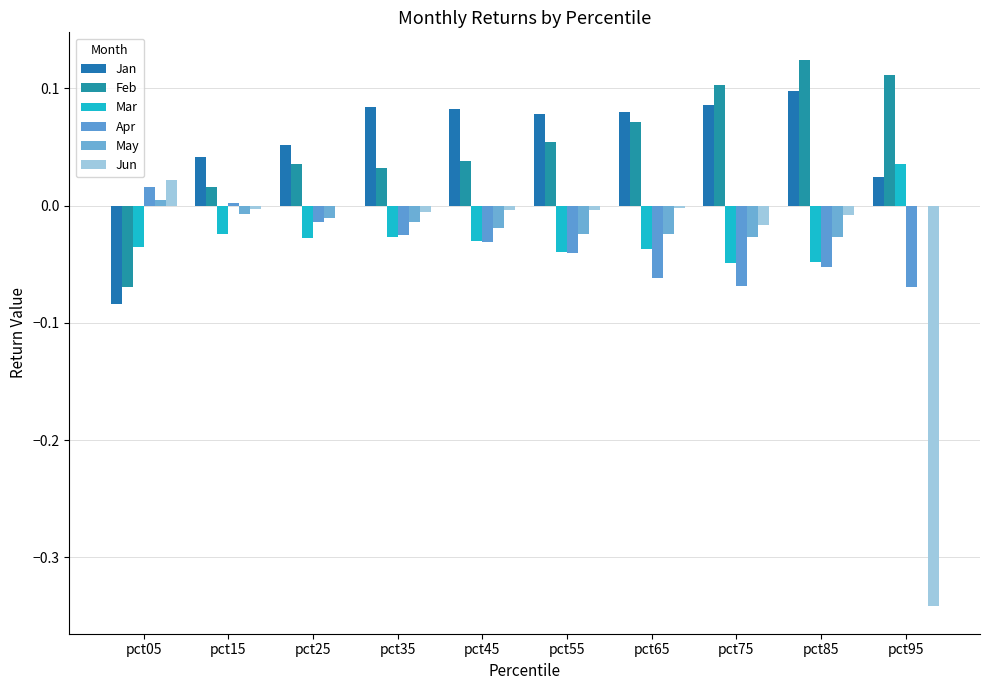

Between pct65 and pct45, which is larger?

pct45